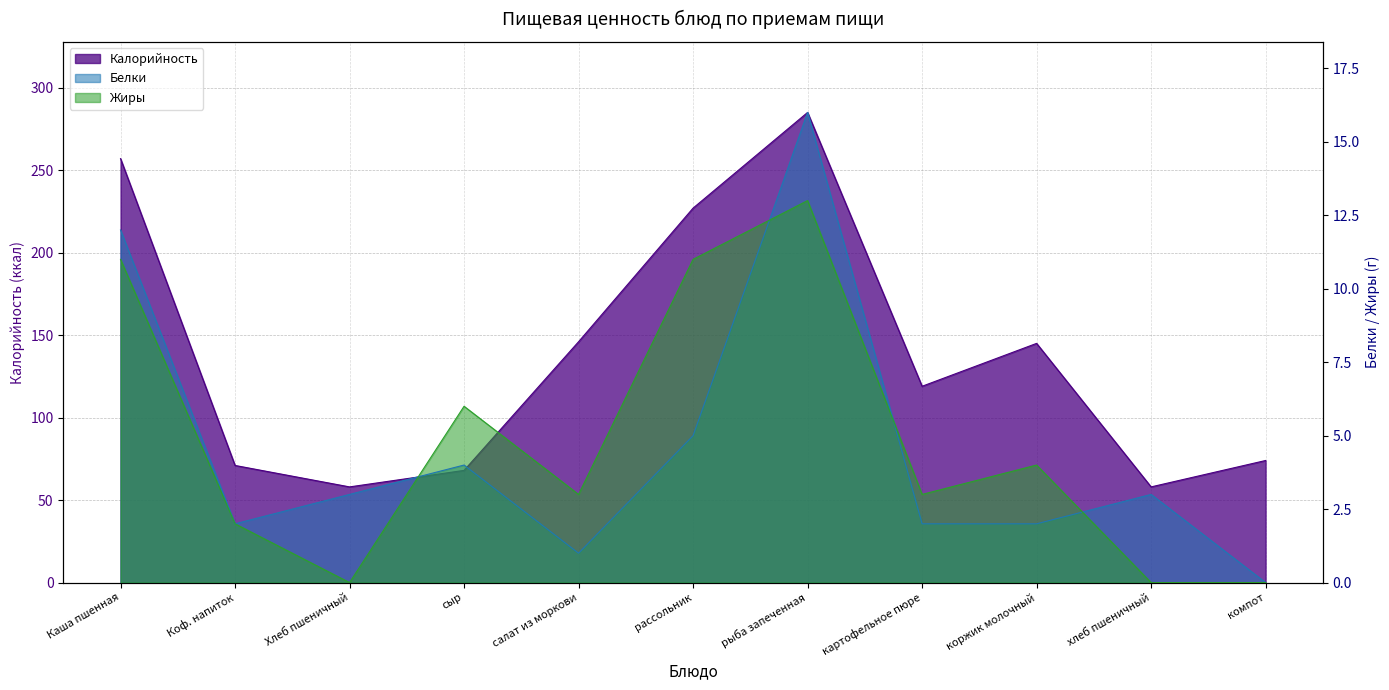

What is the difference between the maximum and second lowest values in the Жиры series?

13